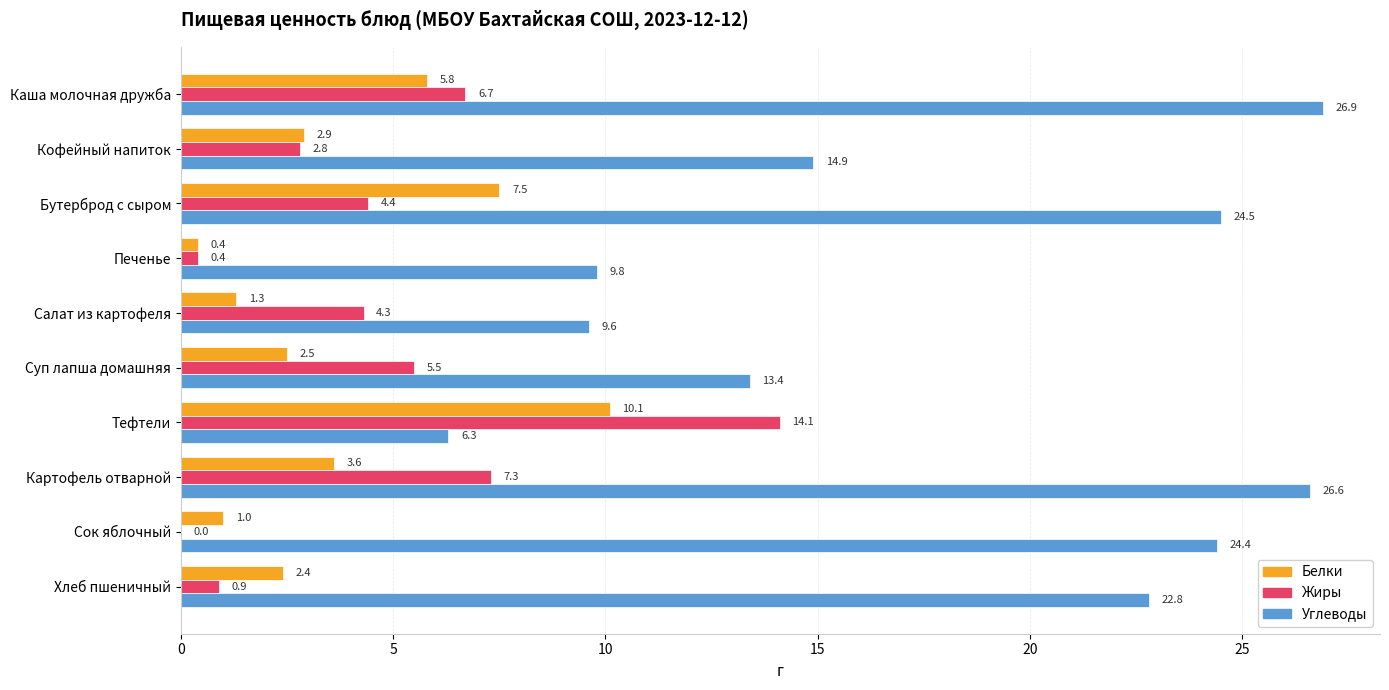

What is the approximate value of Жиры at Кофейный напиток?

2.8